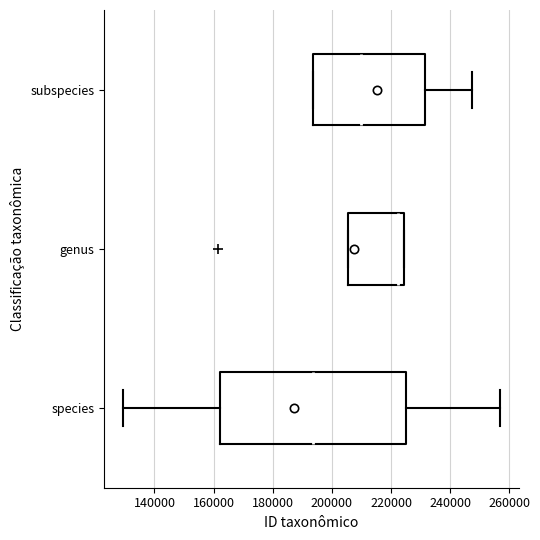

Reading bottom to top, read every box against the x-axis: the position of its median line, the range the box covers, and the ends of its whiskers. The values are not printed on the chart, so give them approximately, as read against the axis.

species: median 194000, box 162000 to 226000, whiskers 130000 to 256000
genus: median 222000, box 206000 to 224000, whiskers 206000 to 224000
subspecies: median 210000, box 194000 to 232000, whiskers 194000 to 248000